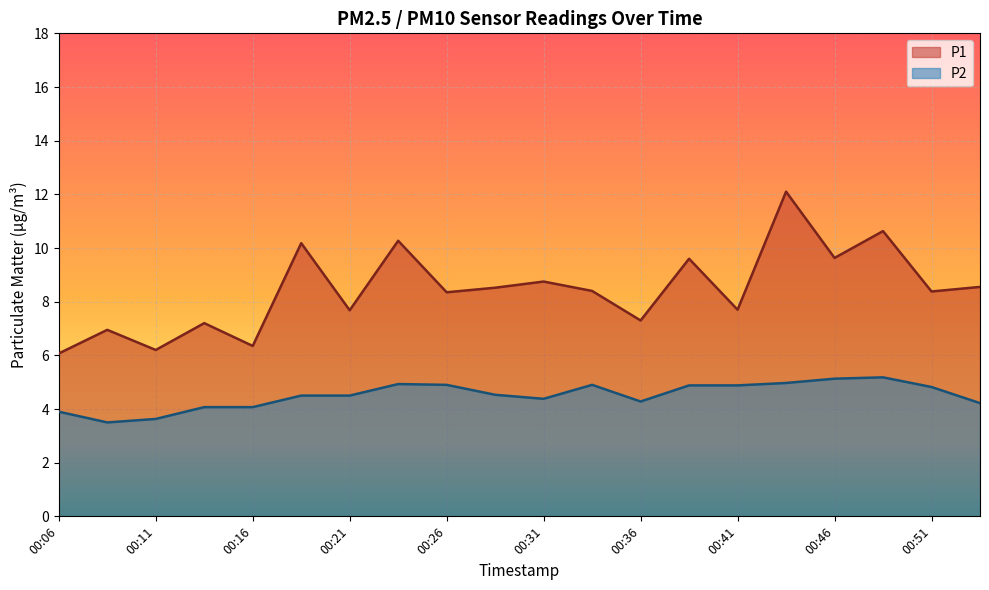

True or false: P1 and P2 intersect in this chart.

False